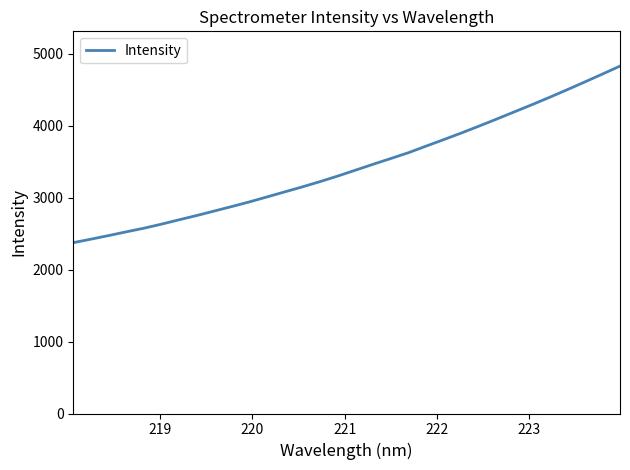

What is the difference between the maximum and minimum values?

2453.4